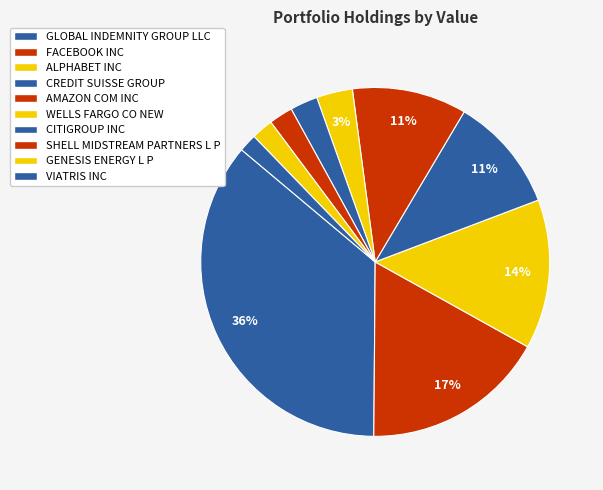

How many segments does this pie chart have?

10